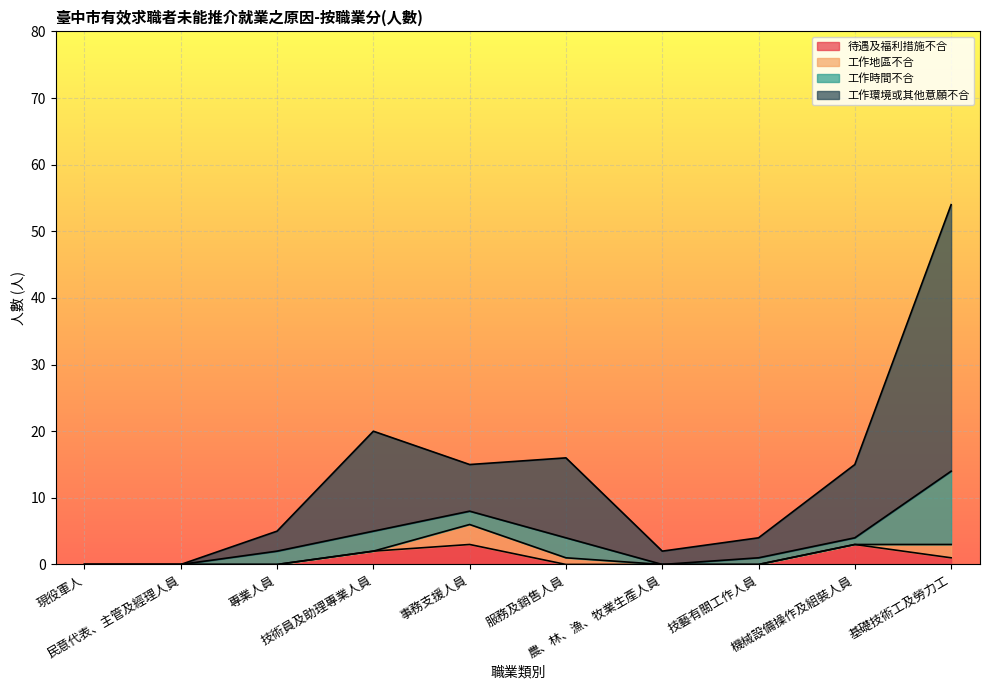

At which category does 工作環境或其他意願不合 reach its first local peak?

技術員及助理專業人員